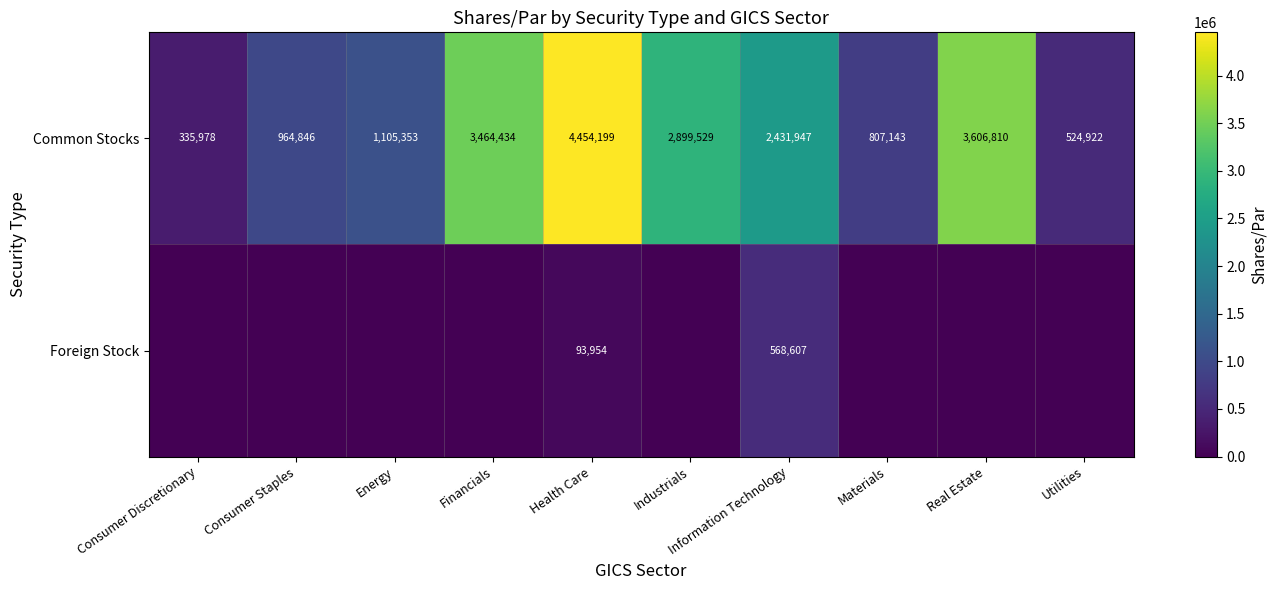

Is it true that Common Stocks equals 3869777 at Information Technology?

False